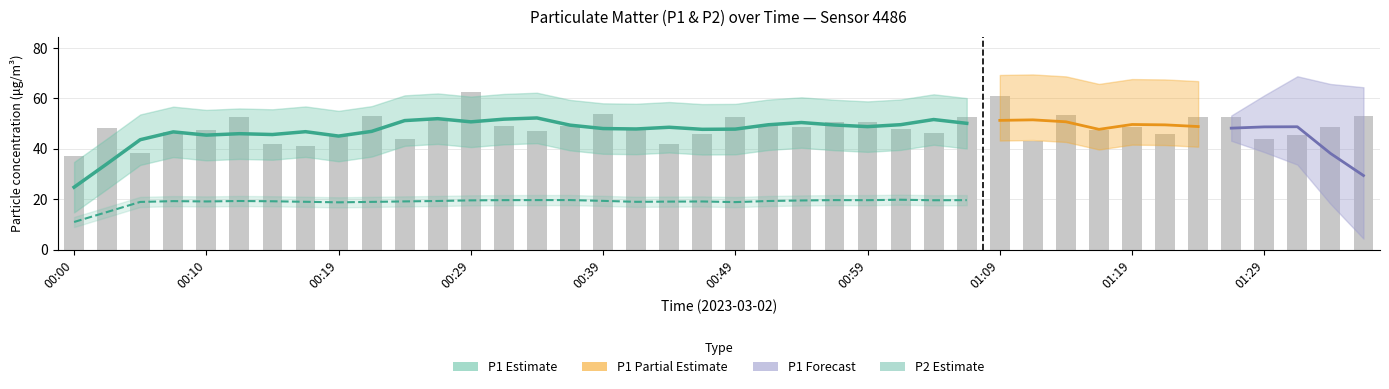

Rank the categories by value from lowest to highest.

00:00, 00:05, 00:17, 00:14, 00:44, 01:11, 00:24, 01:29, 00:19, 01:31, 01:21, 00:47, 01:04, 00:07, 00:34, 01:16, 00:10, 01:01, 00:42, 00:02, 01:33, 00:54, 01:19, 00:32, 00:37, 00:51, 00:59, 00:56, 00:27, 00:12, 00:49, 01:06, 01:24, 01:26, 01:36, 00:22, 01:14, 00:39, 01:09, 00:29